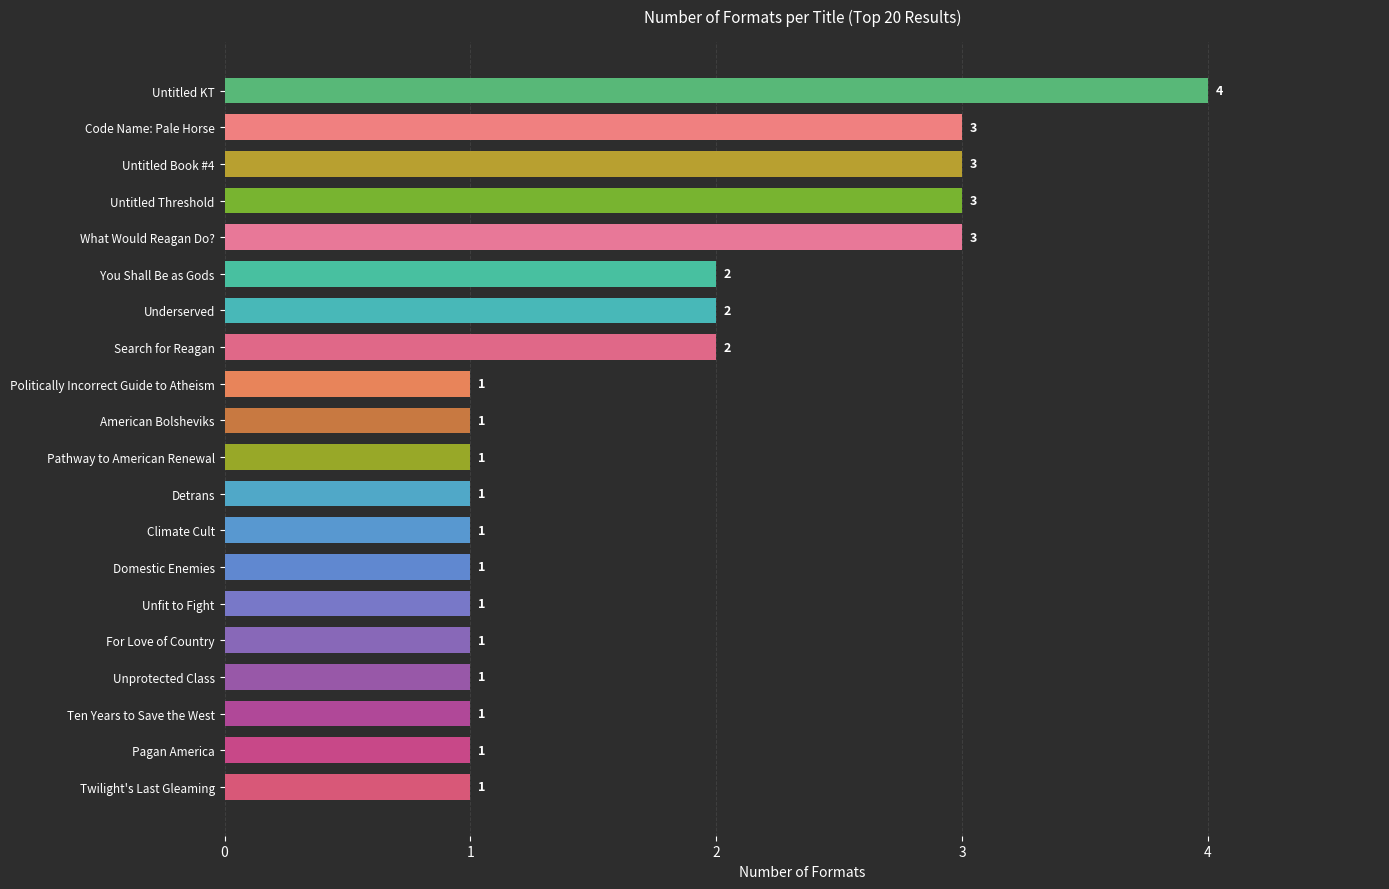

At which category does the chart reach its peak across all series?

Untitled KT